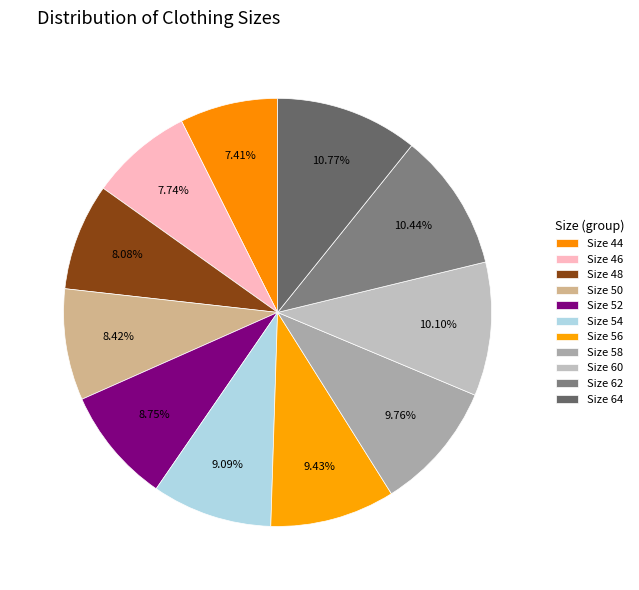

How many slices are in this pie chart?

11